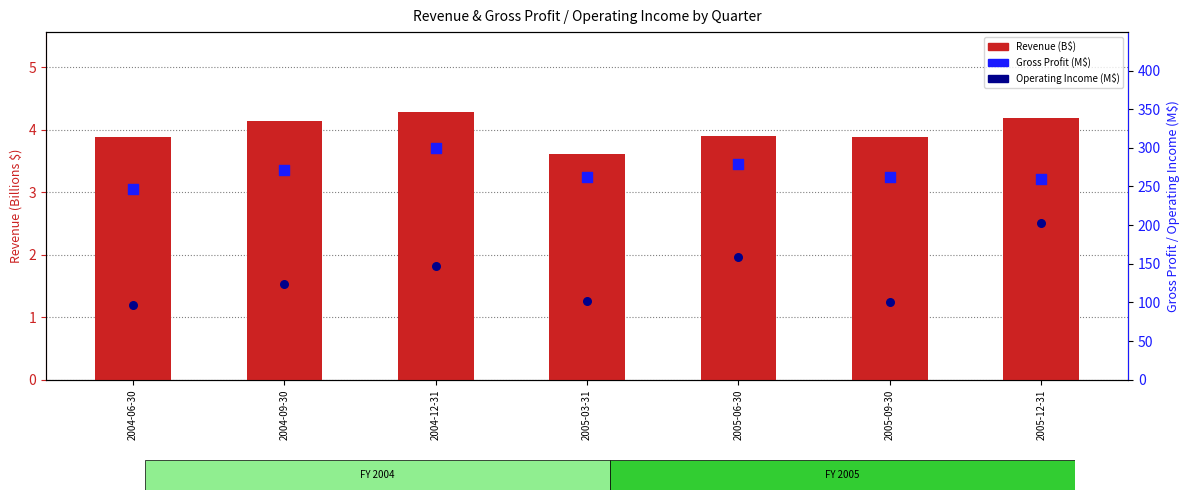

At which category is the sum across all series the highest?

2005-12-31